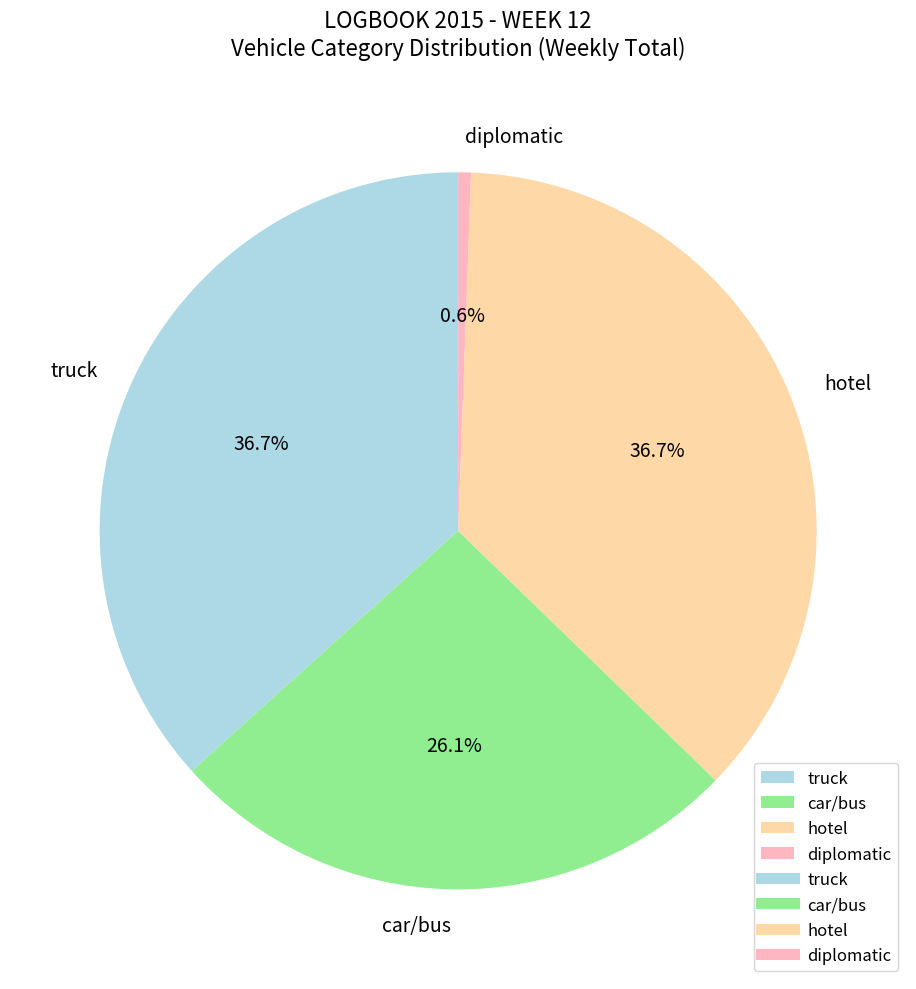

To the nearest percent, what portion does hotel represent?

37%